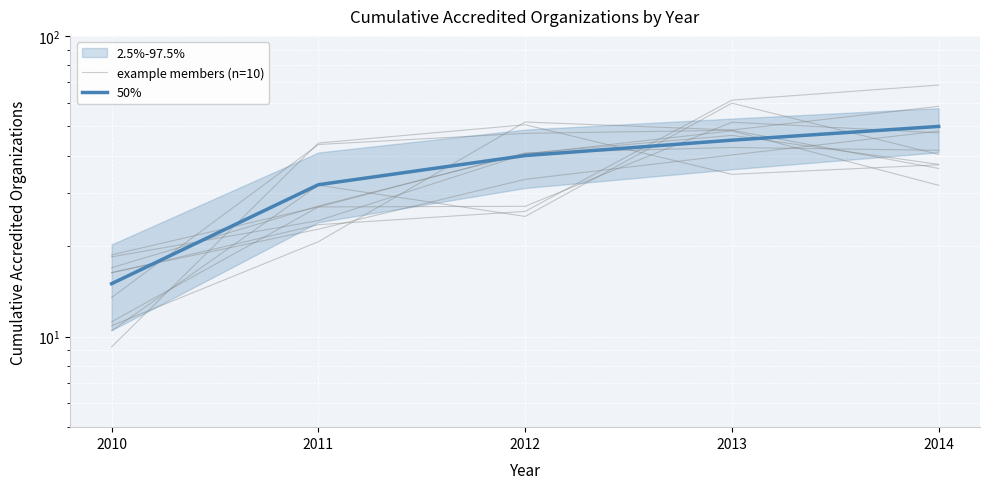

Which series changed the most between 2012 and 2014?

example members (n=10)